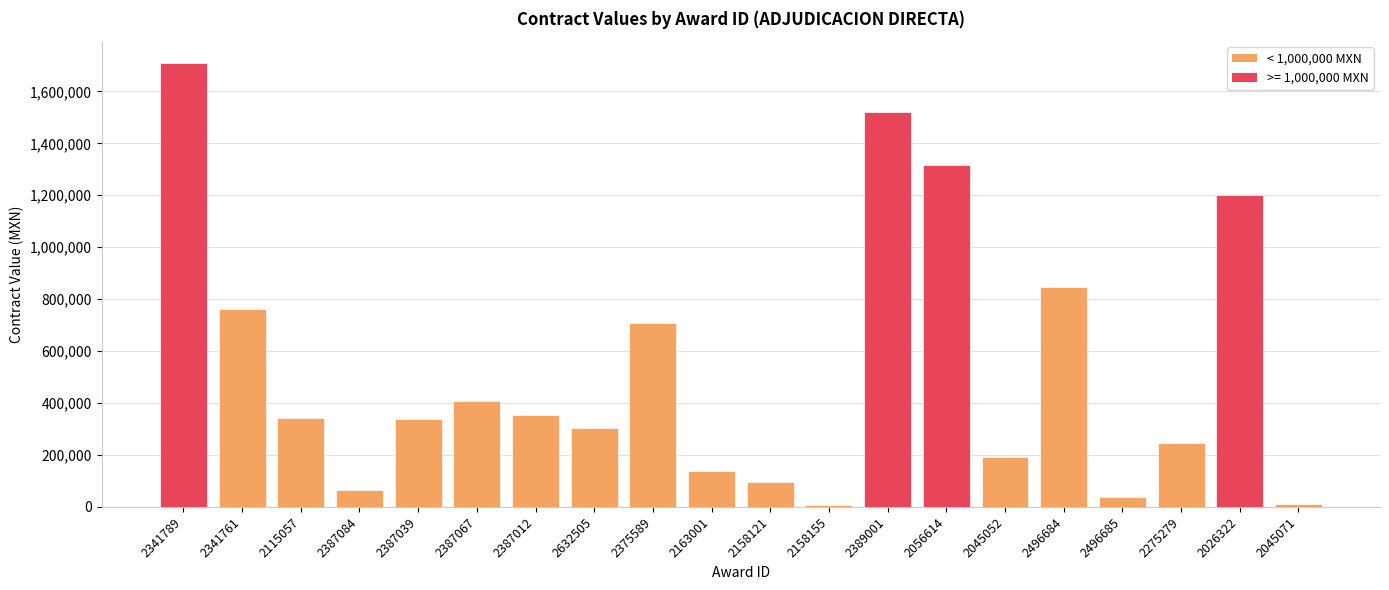

At which category does the chart reach its peak across all series?

2341789